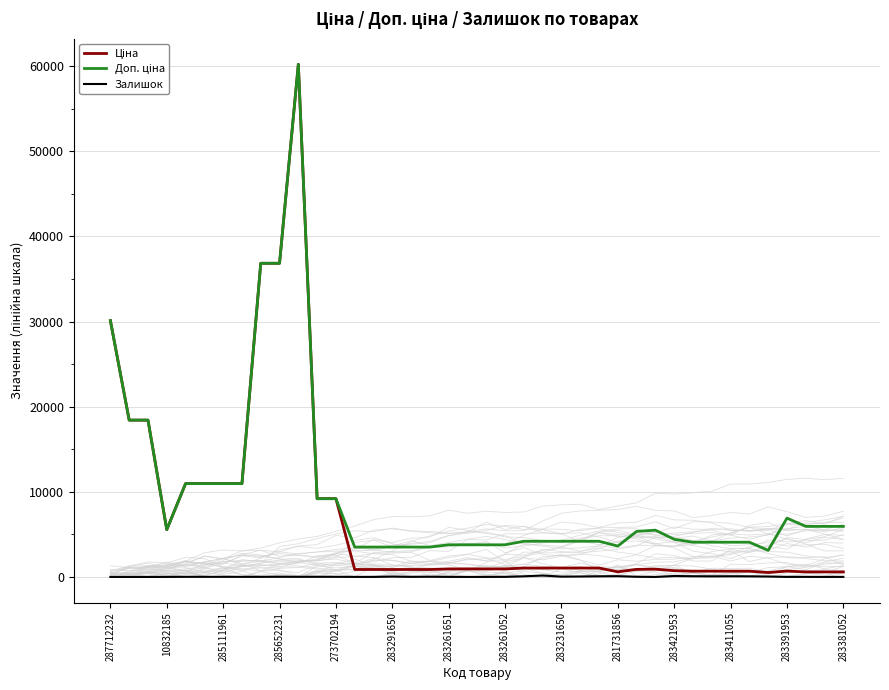

How many data points does each series have?

40